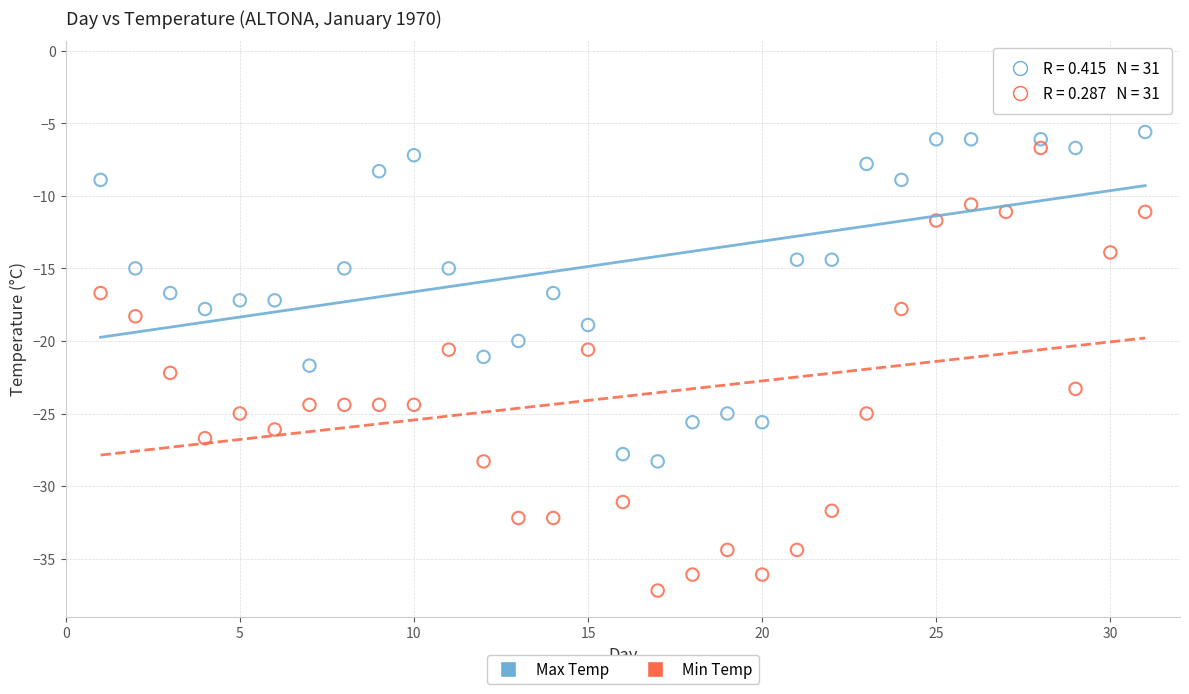

Which series reaches the maximum Y coordinate?

Max Temp